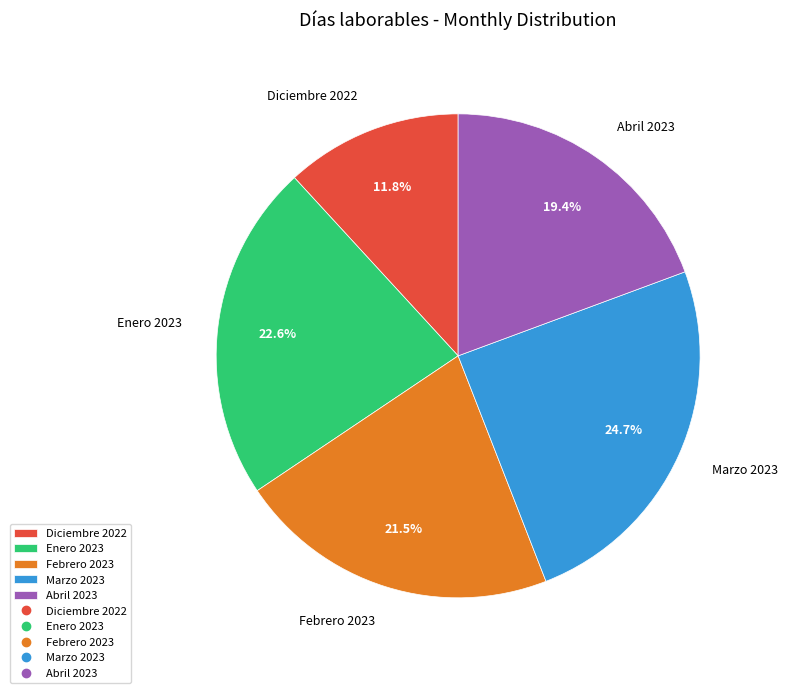

What is the ratio of the value at Marzo 2023 to the value at Enero 2023?

1.1